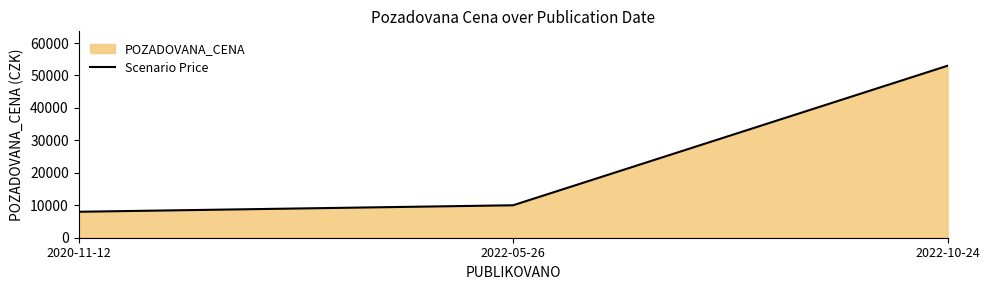

Does the chart have visible grid lines?

No